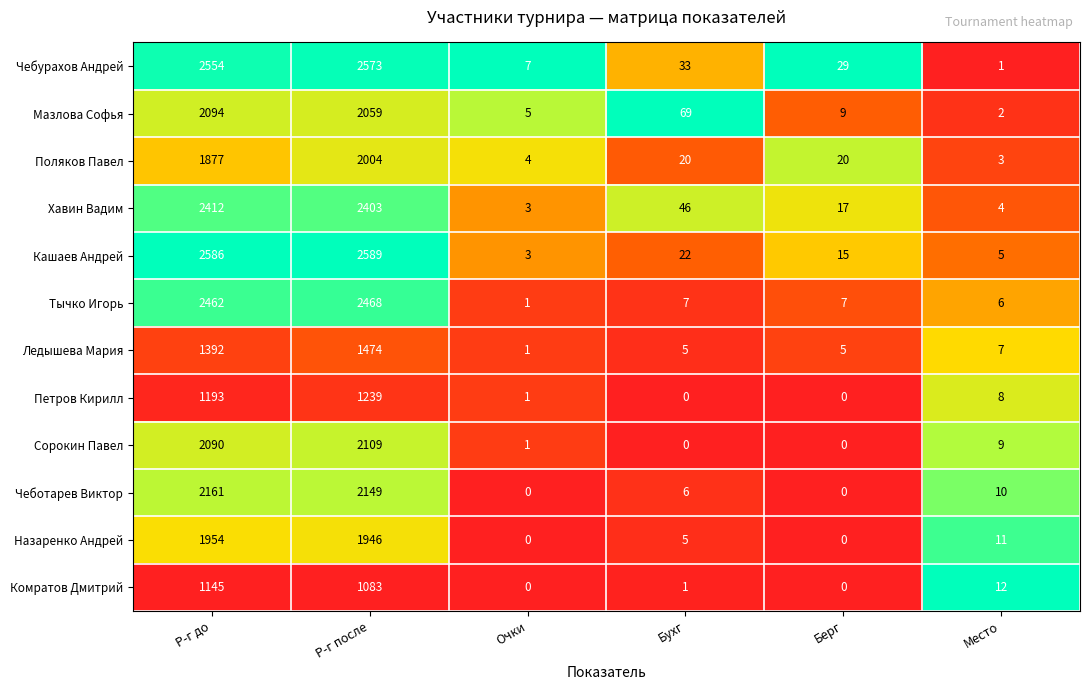

Rank the series by their maximum value, from lowest to highest.

Комратов Дмитрий, Петров Кирилл, Ледышева Мария, Назаренко Андрей, Поляков Павел, Мазлова Софья, Сорокин Павел, Чеботарев Виктор, Хавин Вадим, Тычко Игорь, Чебурахов Андрей, Кашаев Андрей